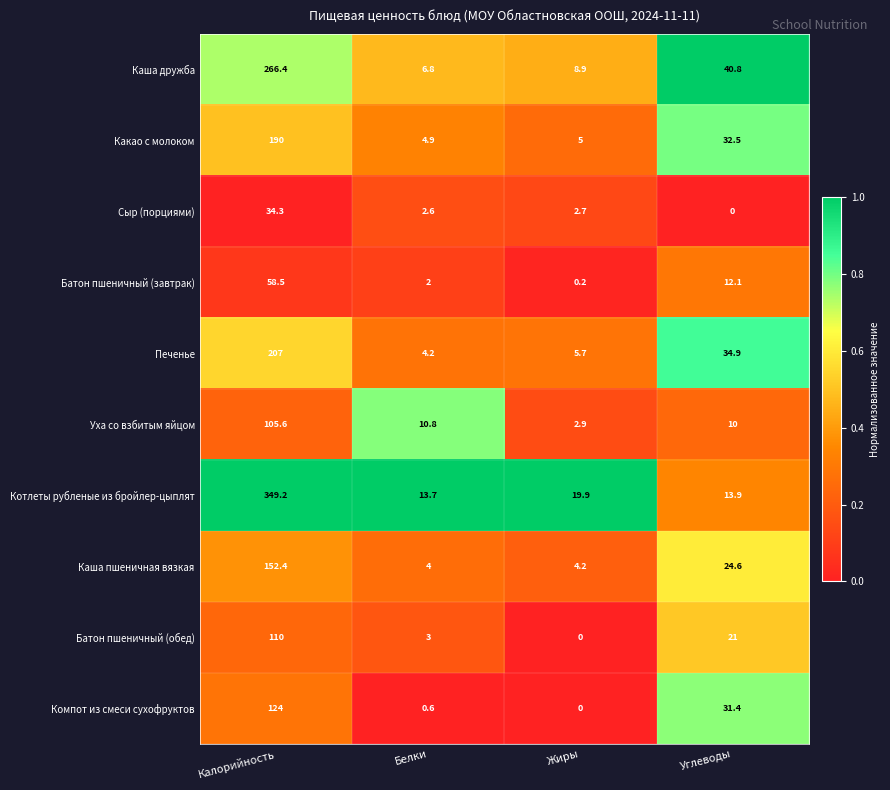

The value of Сыр (порциями) at Углеводы is 0.0. True or false?

True